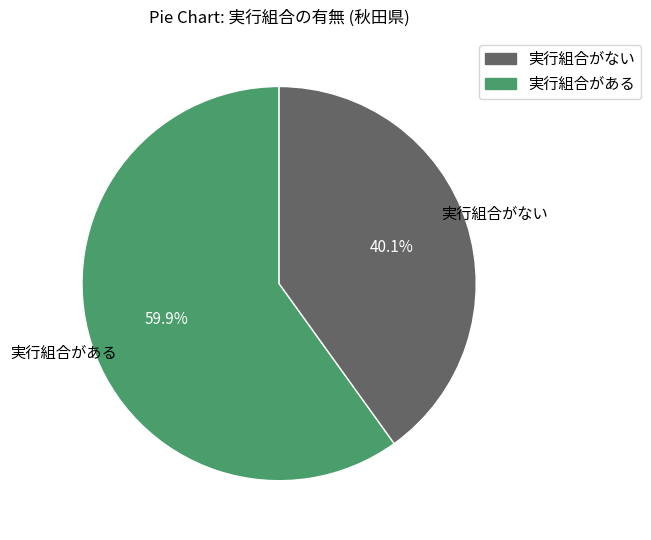

Which slice represents more than half of the pie?

実行組合がある